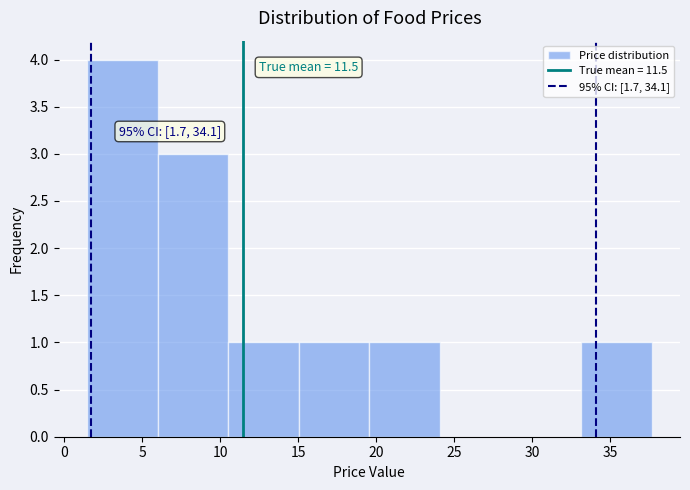

Which range on the x-axis has the tallest bar?

1.5 to 6.0